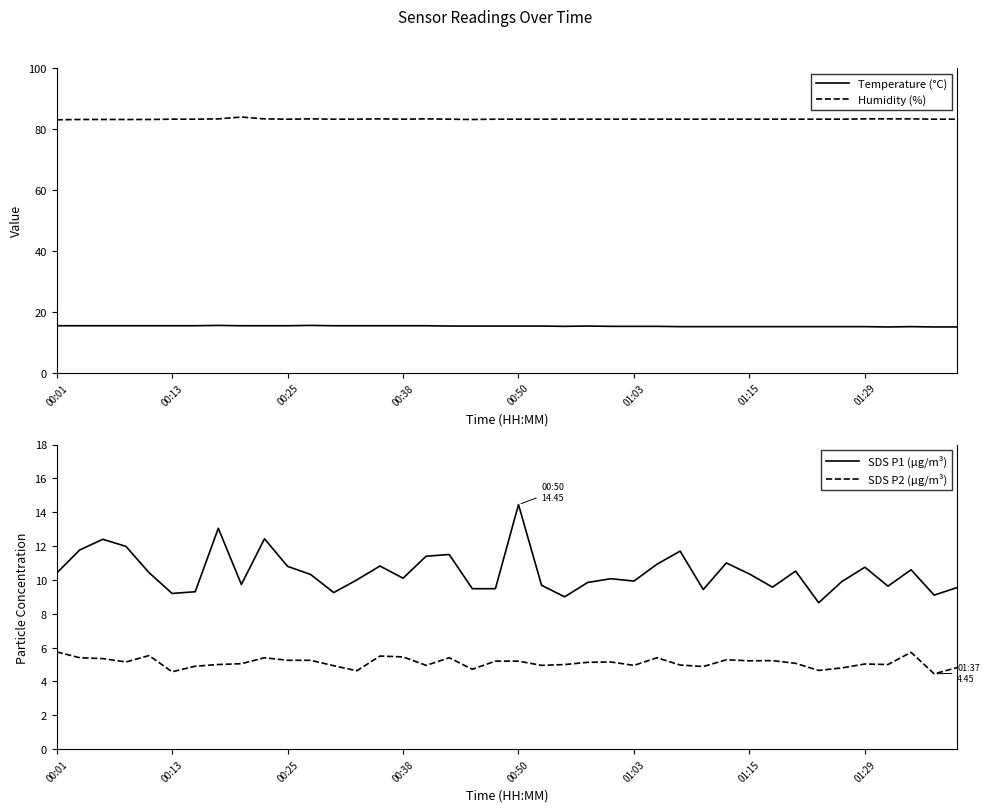

Reading left to right, what are all the values shown in this chart?

Temperature (°C): 15.4	15.4	15.4	15.4	15.4	15.4	15.4	15.5	15.4	15.4	15.4	15.5	15.4	15.4	15.4	15.4	15.4	15.3	15.3	15.3	15.3	15.3	15.2	15.3	15.2	15.2	15.2	15.1	15.1	15.1	15.1	15.1	15.1	15.1	15.1	15.1	15.0	15.1	15.0	15.0
Humidity (%): 83.0	83.1	83.1	83.1	83.1	83.2	83.2	83.3	83.9	83.3	83.2	83.3	83.2	83.2	83.3	83.2	83.3	83.2	83.1	83.2	83.2	83.2	83.2	83.2	83.2	83.2	83.2	83.2	83.2	83.2	83.2	83.2	83.2	83.2	83.2	83.3	83.3	83.3	83.2	83.2
SDS P1 (µg/m³): 10.4	11.8	12.4	12.0	10.4	9.2	9.3	13.1	9.7	12.4	10.8	10.3	9.2	10.0	10.8	10.1	11.4	11.5	9.5	9.5	14.4	9.7	9.0	9.8	10.1	9.9	10.9	11.7	9.4	11.0	10.3	9.6	10.5	8.7	9.9	10.8	9.6	10.6	9.1	9.6
SDS P2 (µg/m³): 5.8	5.4	5.3	5.2	5.5	4.6	4.9	5.0	5.0	5.4	5.2	5.2	4.9	4.6	5.5	5.5	5.0	5.4	4.7	5.2	5.2	5.0	5.0	5.1	5.2	5.0	5.4	5.0	4.9	5.3	5.2	5.2	5.1	4.7	4.8	5.0	5.0	5.7	4.5	4.8